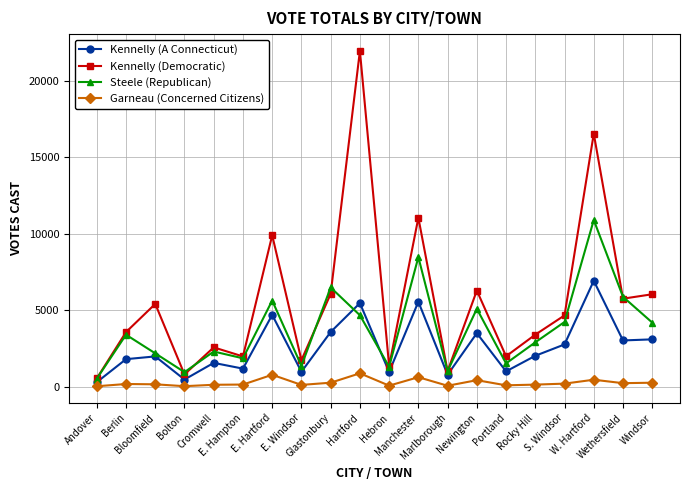

True or false: Kennelly (A Connecticut) has more than 2 interior local peaks.

True